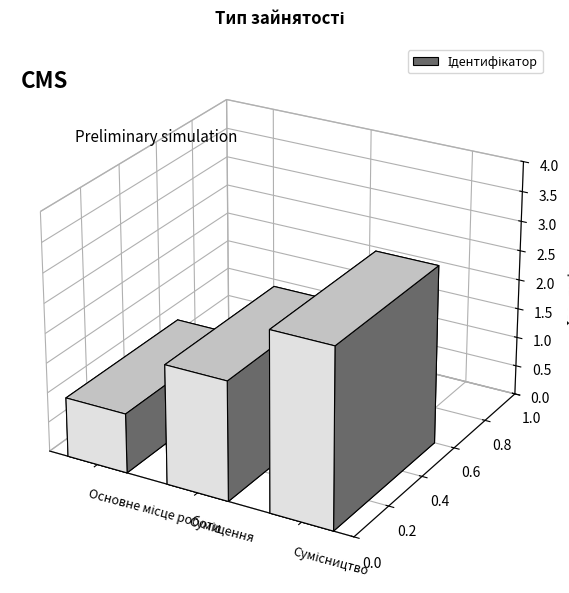

List the labels in order of value, largest first.

Сумісництво, Суміщення, Основне місце роботи